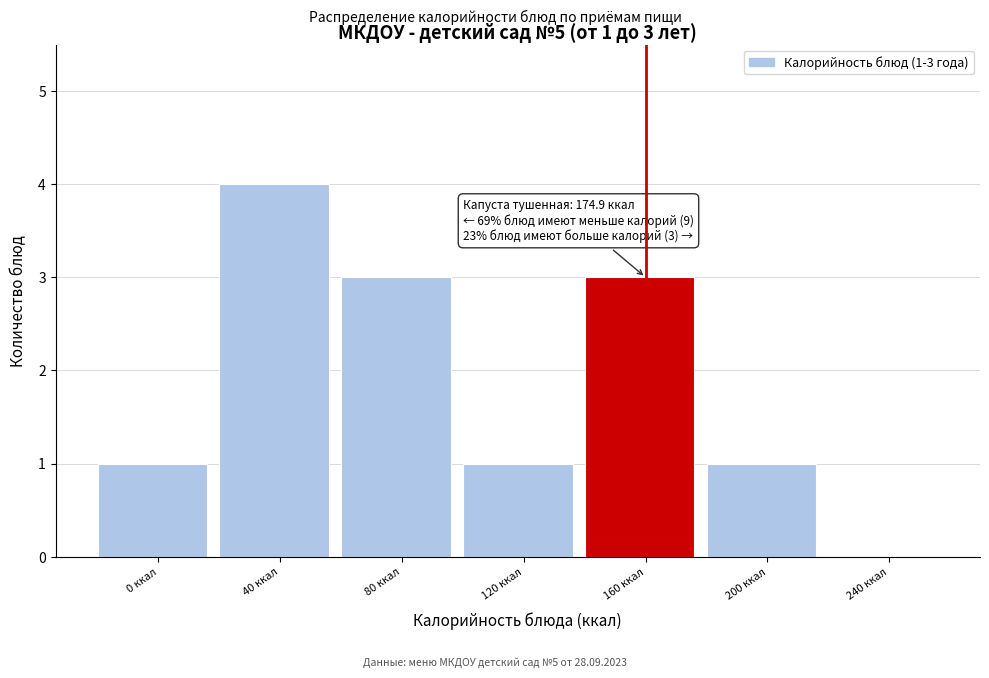

Reading right to left, extract all data points from this chart.

240 ккал=0	200 ккал=1	160 ккал=3	120 ккал=1	80 ккал=3	40 ккал=4	0 ккал=1